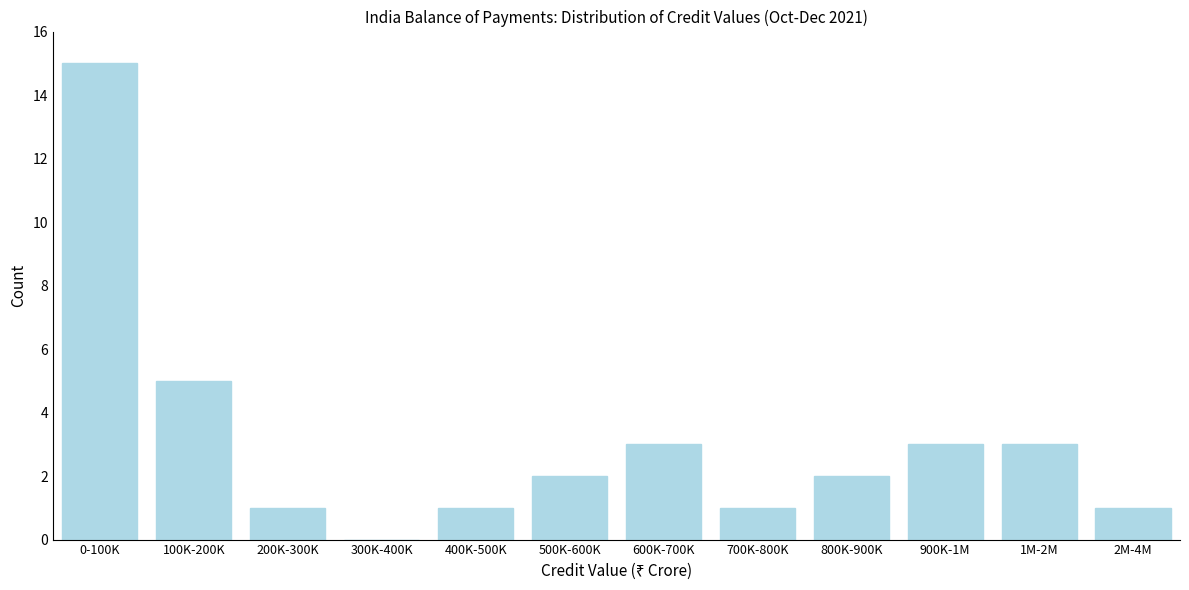

Reading left to right, list all the values displayed in this chart.

0-100K=15	100K-200K=5	200K-300K=1	300K-400K=0	400K-500K=1	500K-600K=2	600K-700K=3	700K-800K=1	800K-900K=2	900K-1M=3	1M-2M=3	2M-4M=1